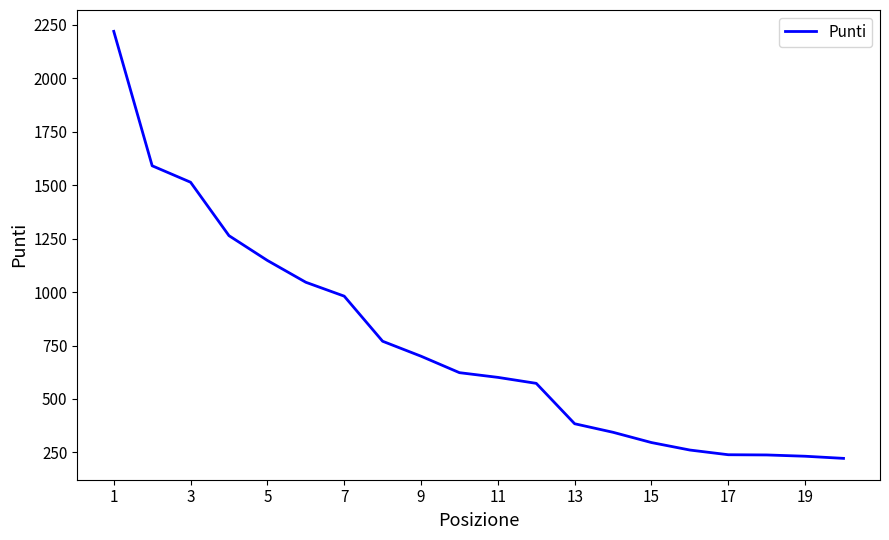

How many values are below 623?

10